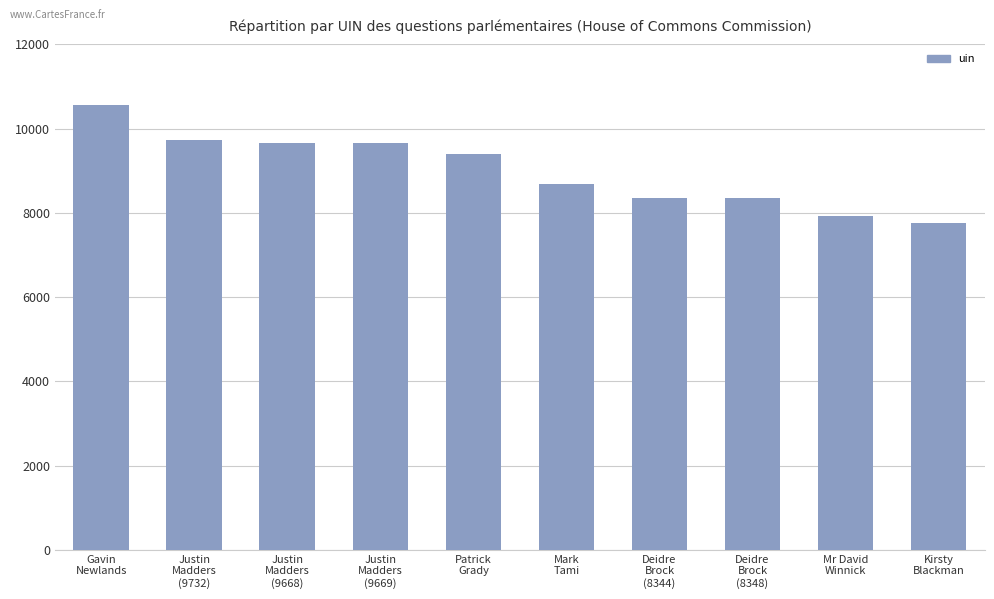

What is the minimum value shown in the chart?

7760